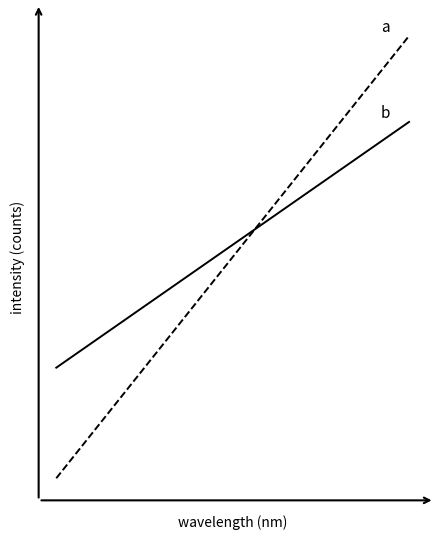

Does the chart have visible grid lines?

No